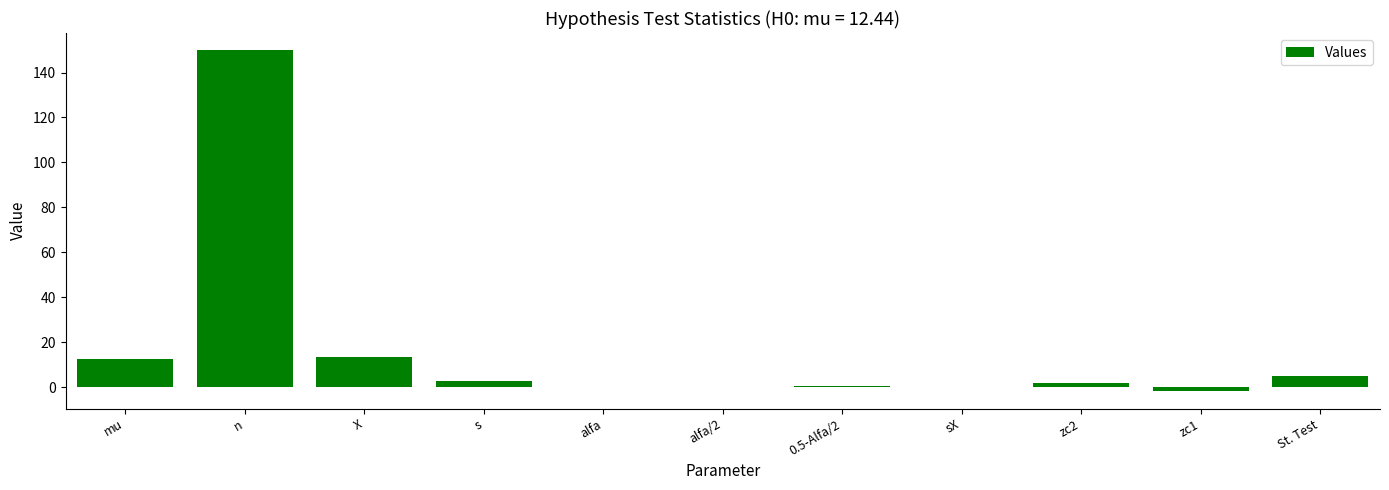

True or false: the data shows 12.4 at mu.

True